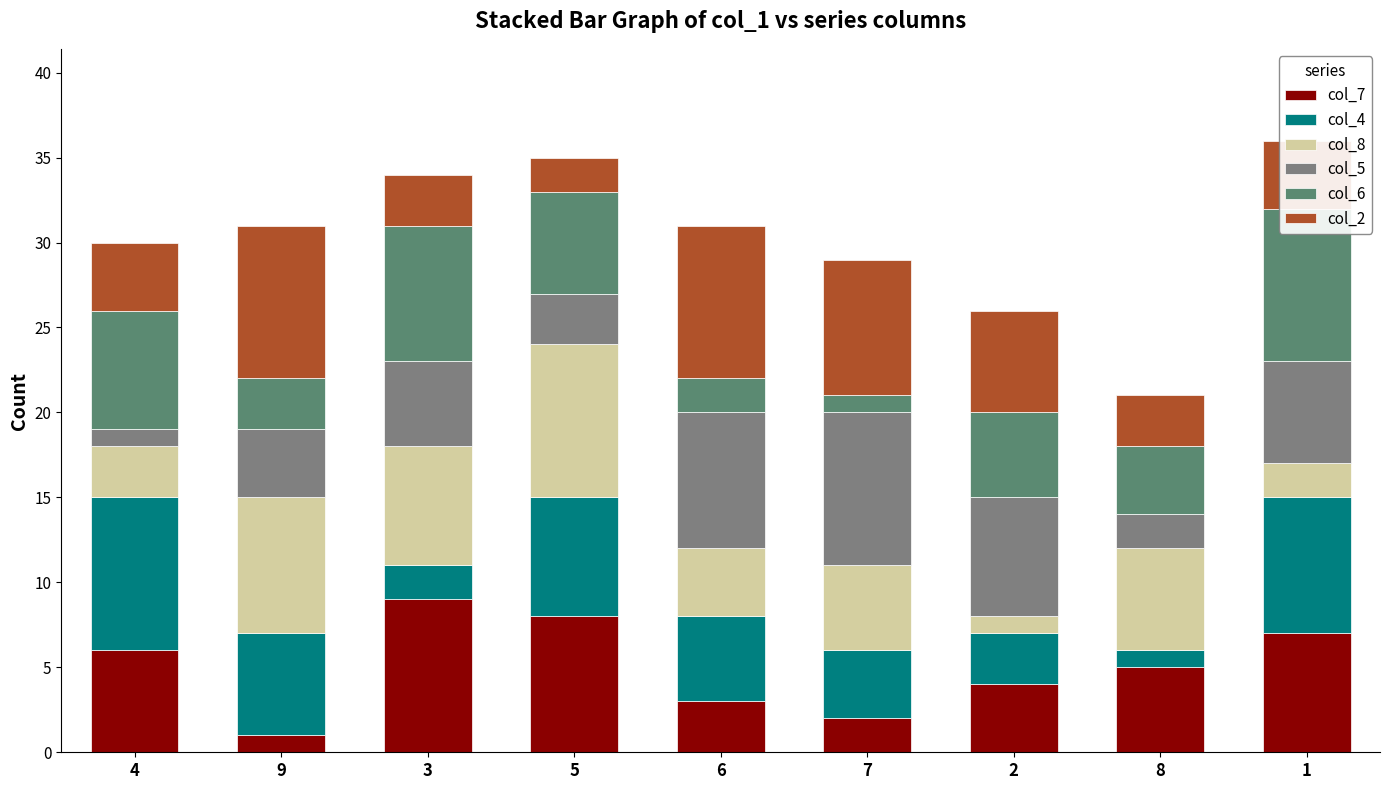

What are all the series names shown in the legend?

col_7, col_4, col_8, col_5, col_6, col_2